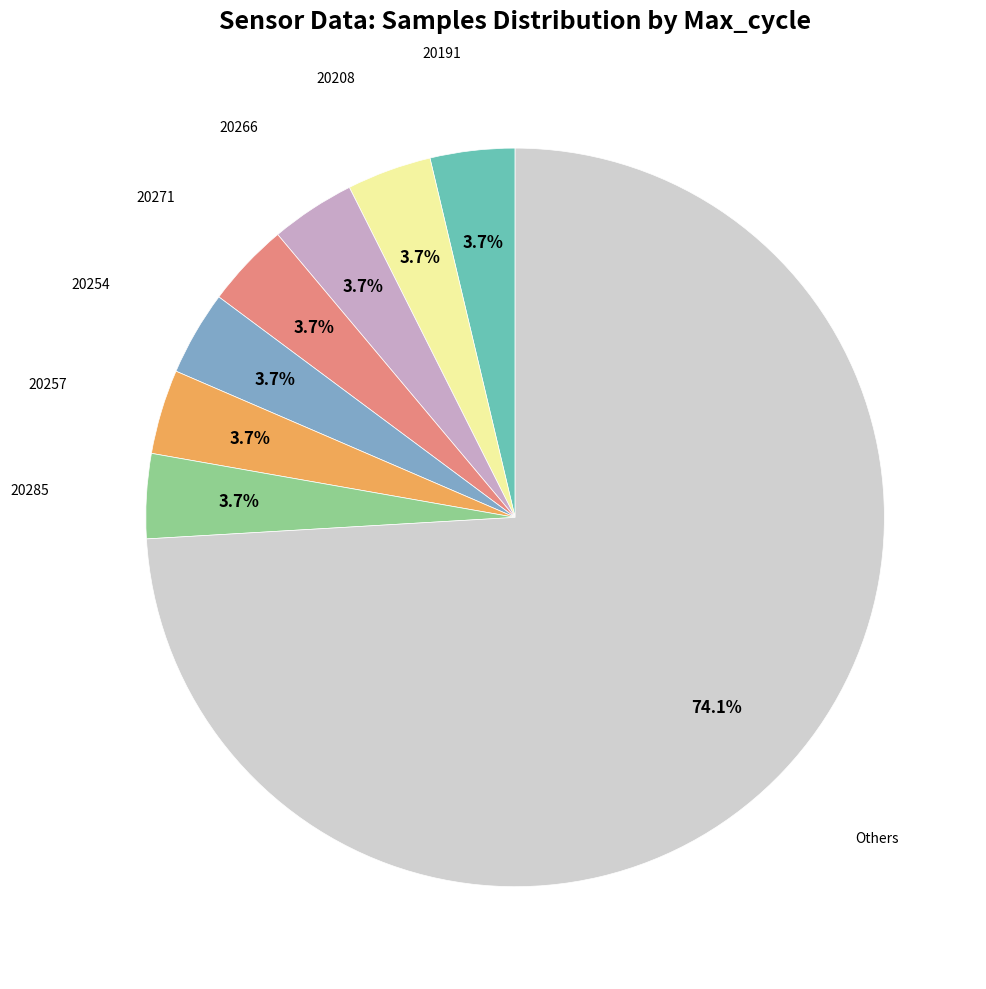

Does any single category account for the majority?

Yes